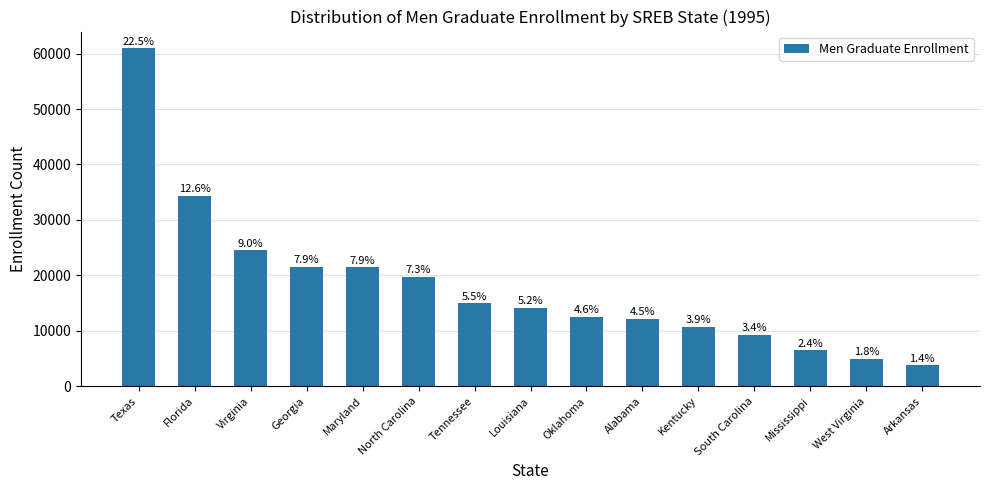

Are the bars horizontal?

No